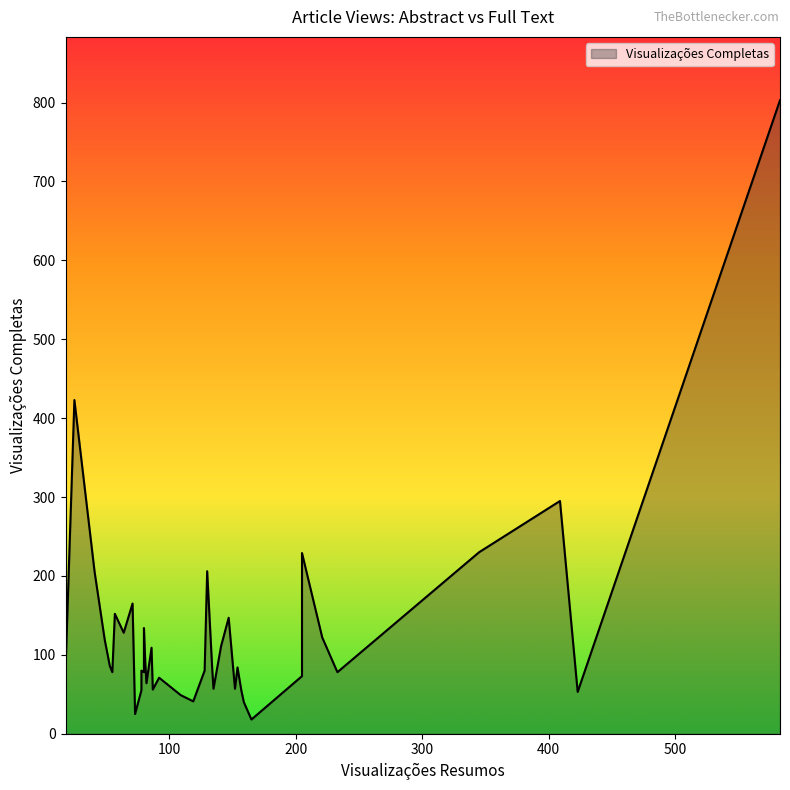

The chart shows a value of 225 at 9. True or false?

False